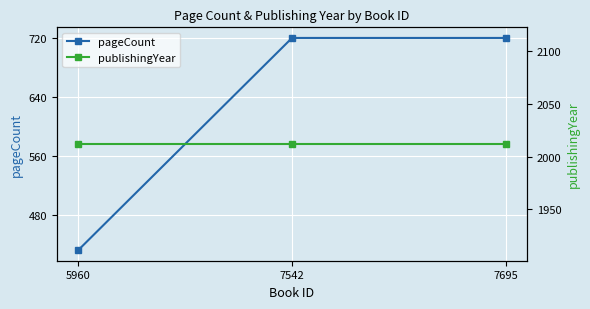

What is the difference between the pageCount values at 7695 and 5960?

288